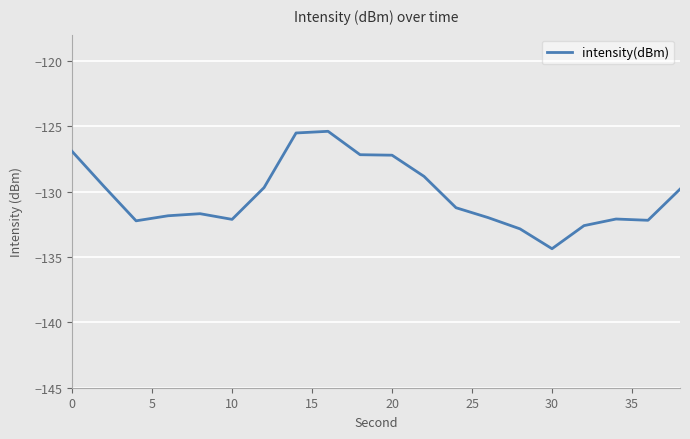

What is the minimum value shown in the chart?

-134.4